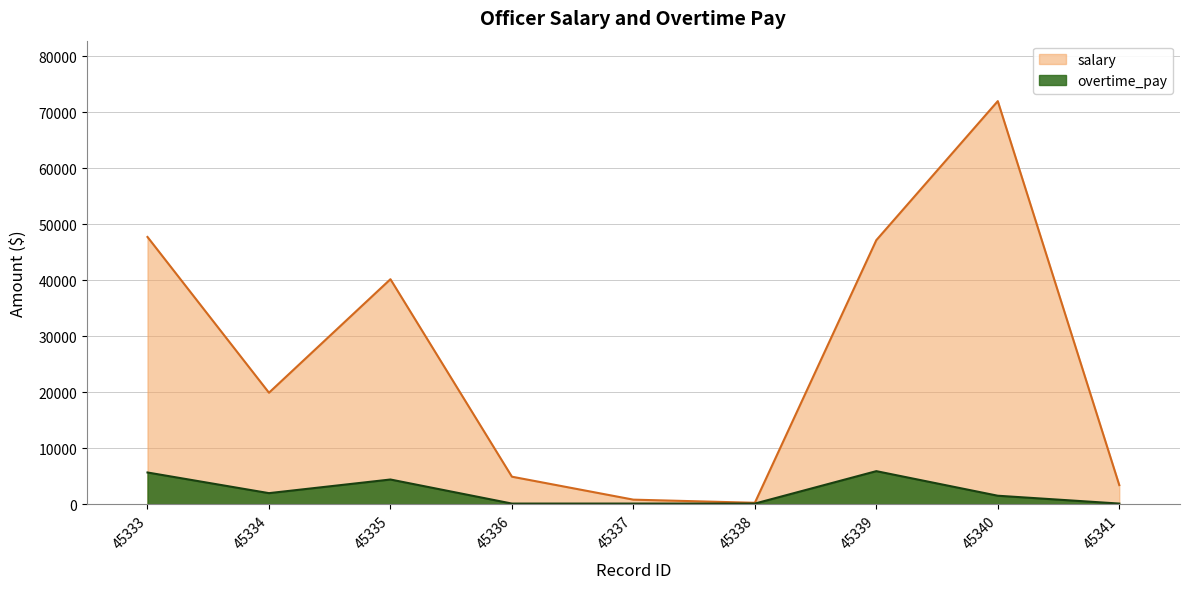

True or false: salary and overtime_pay intersect in this chart.

False